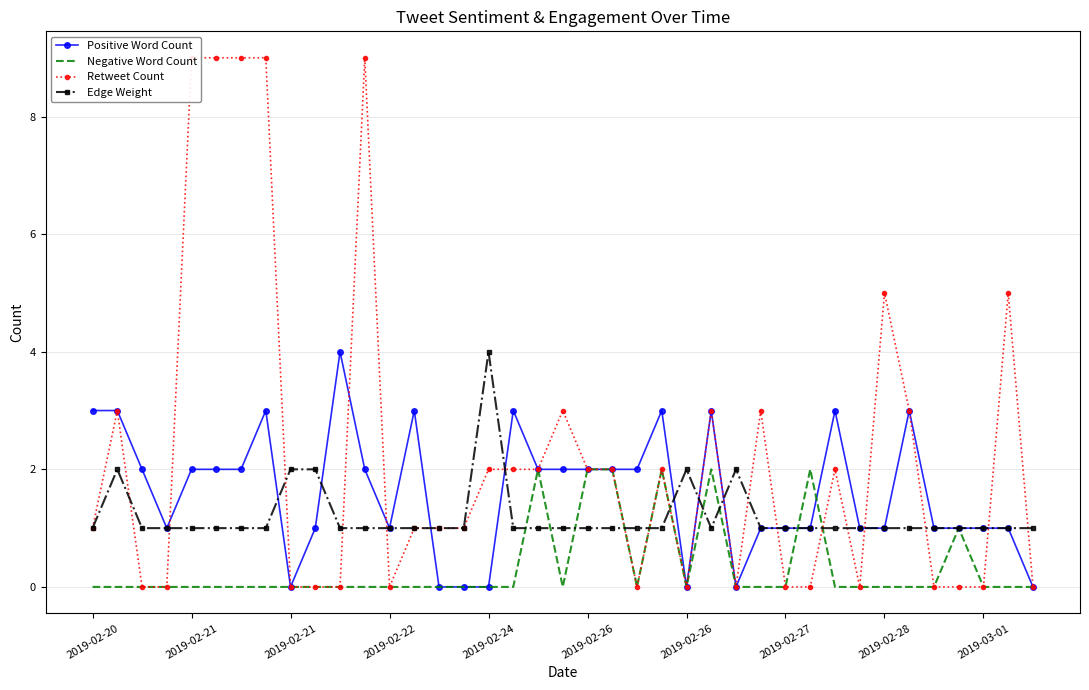

What is the sum of the Positive Word Count values at 27 and 2019-02-24?

3